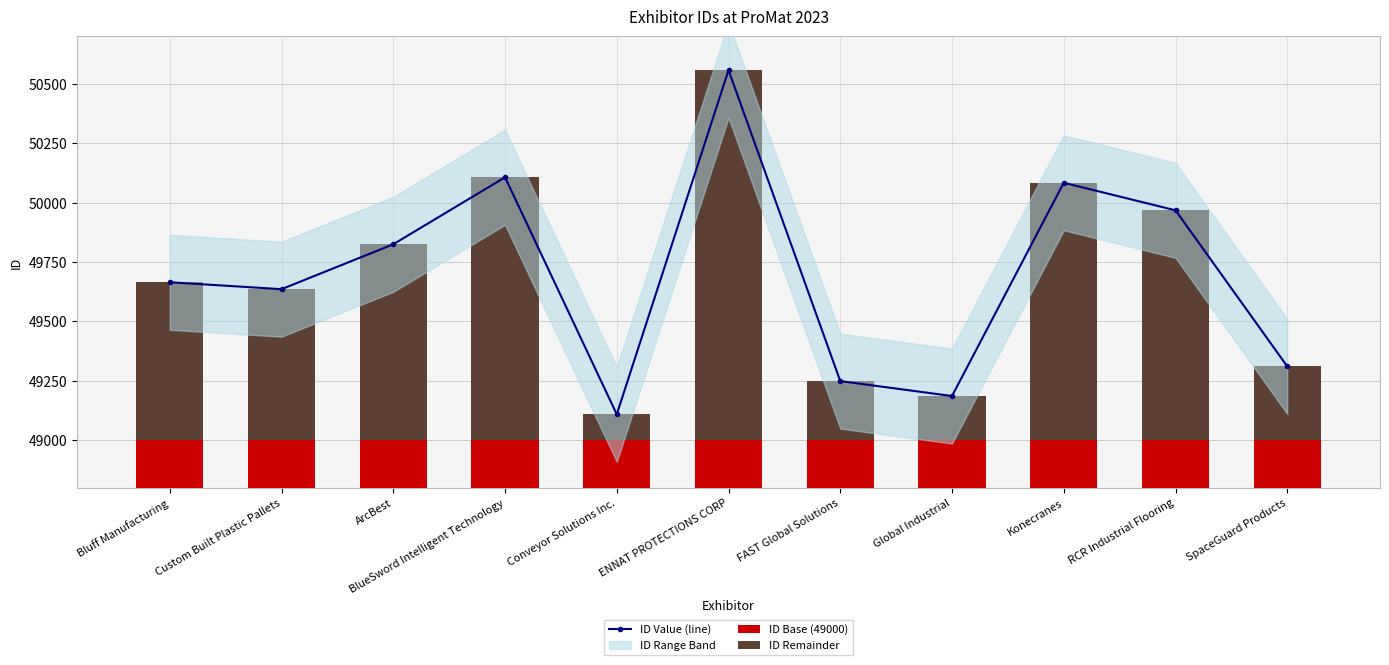

What is the average value of the ID Remainder series?

700